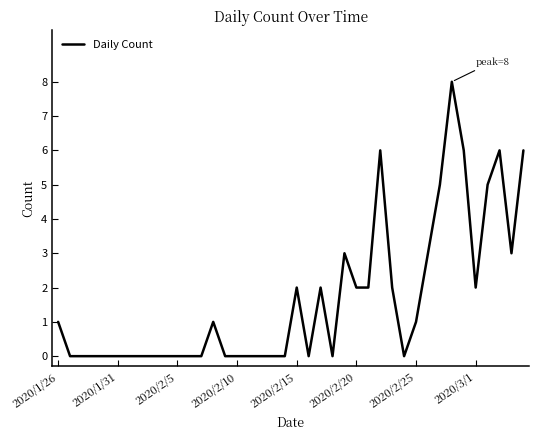

What is the greatest value displayed?

8